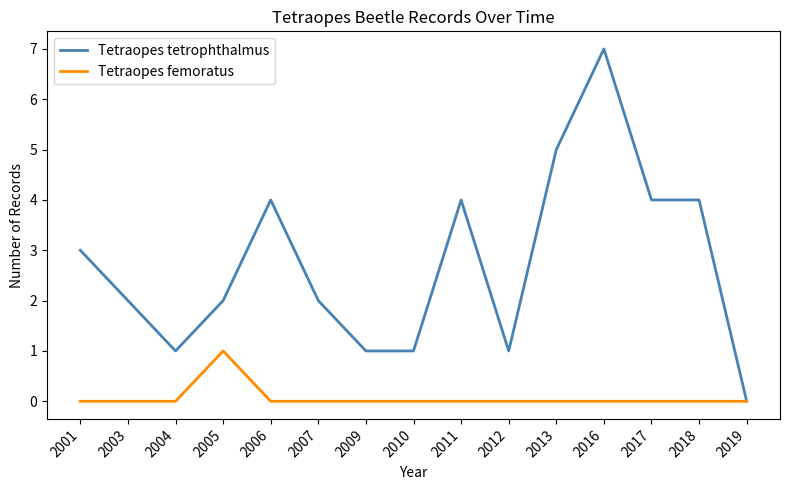

What is the difference between the maximum and minimum values in the Tetraopes femoratus series?

1